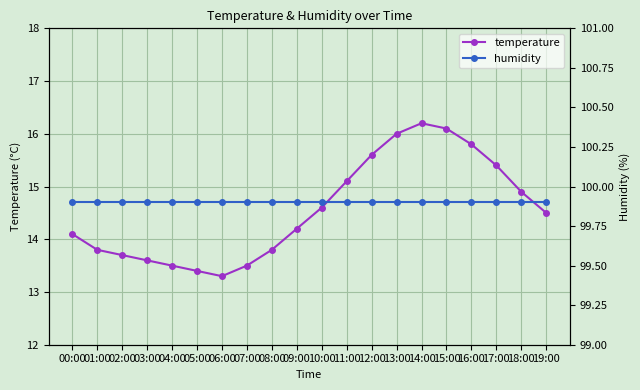

List the labels in order of humidity value, smallest first.

00:00, 01:00, 02:00, 03:00, 04:00, 05:00, 06:00, 07:00, 08:00, 09:00, 10:00, 11:00, 12:00, 13:00, 14:00, 15:00, 16:00, 17:00, 18:00, 19:00